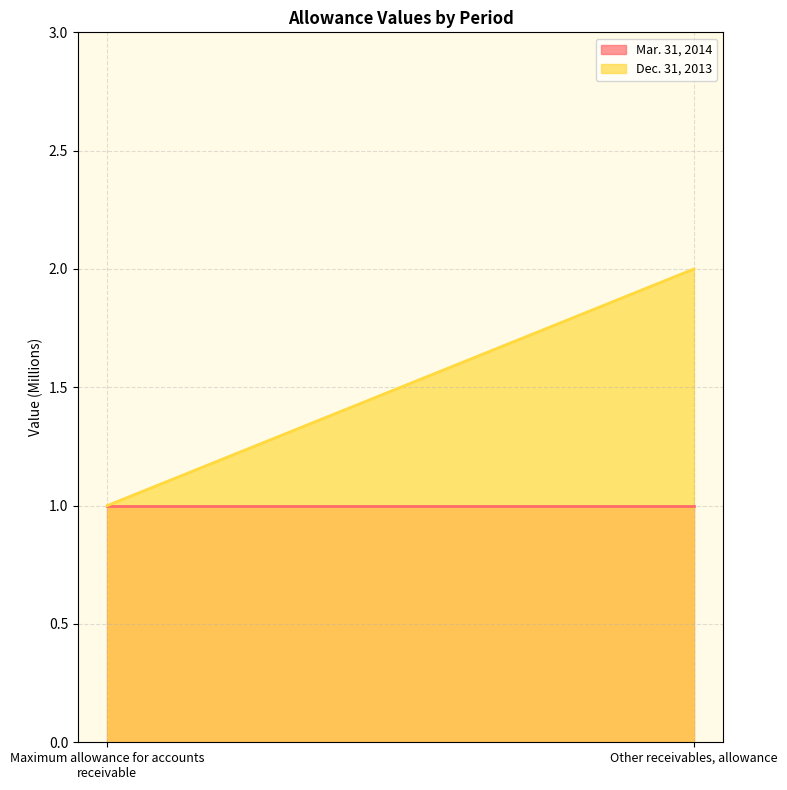

What is the total value across all series at Other receivables, allowance?

3